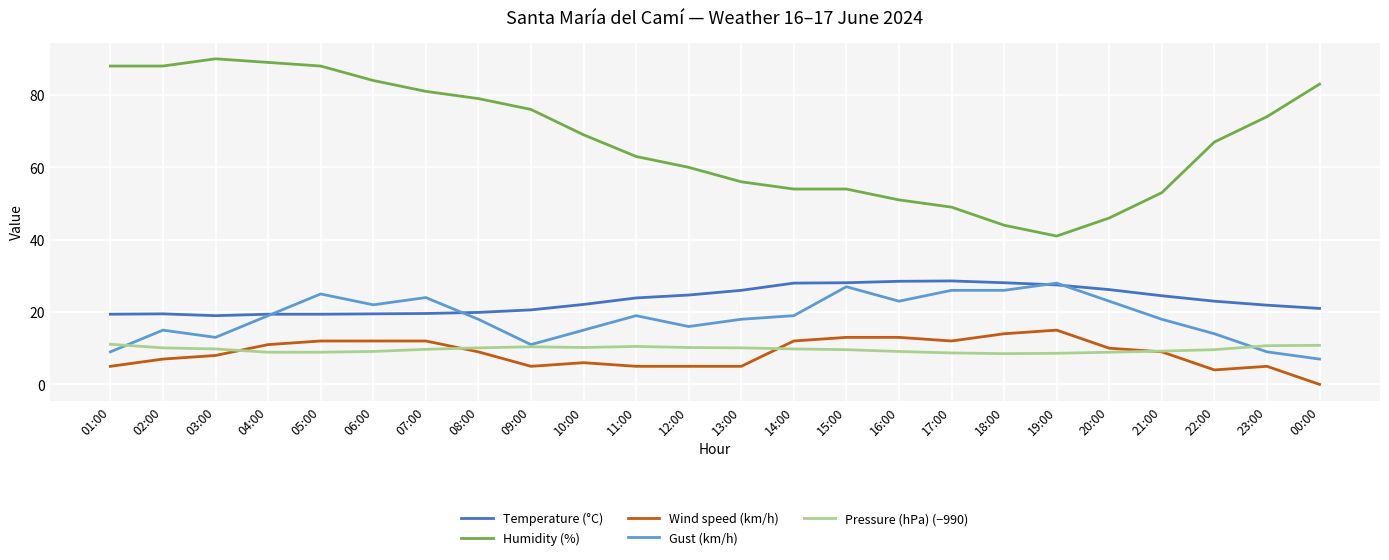

Is this an area chart (filled region under the line)?

No